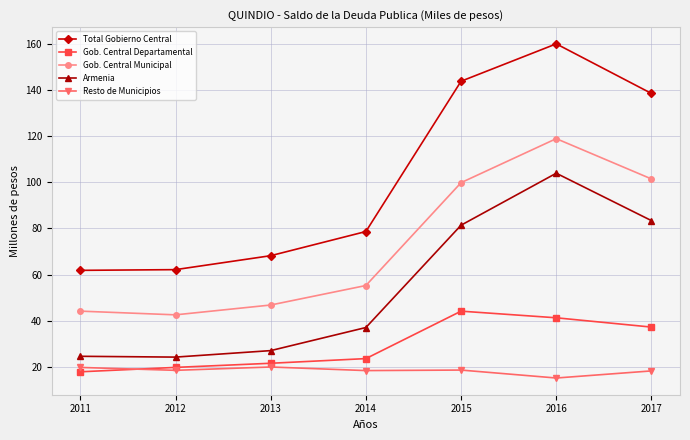

True or false: Resto de Municipios and Armenia intersect in this chart.

False